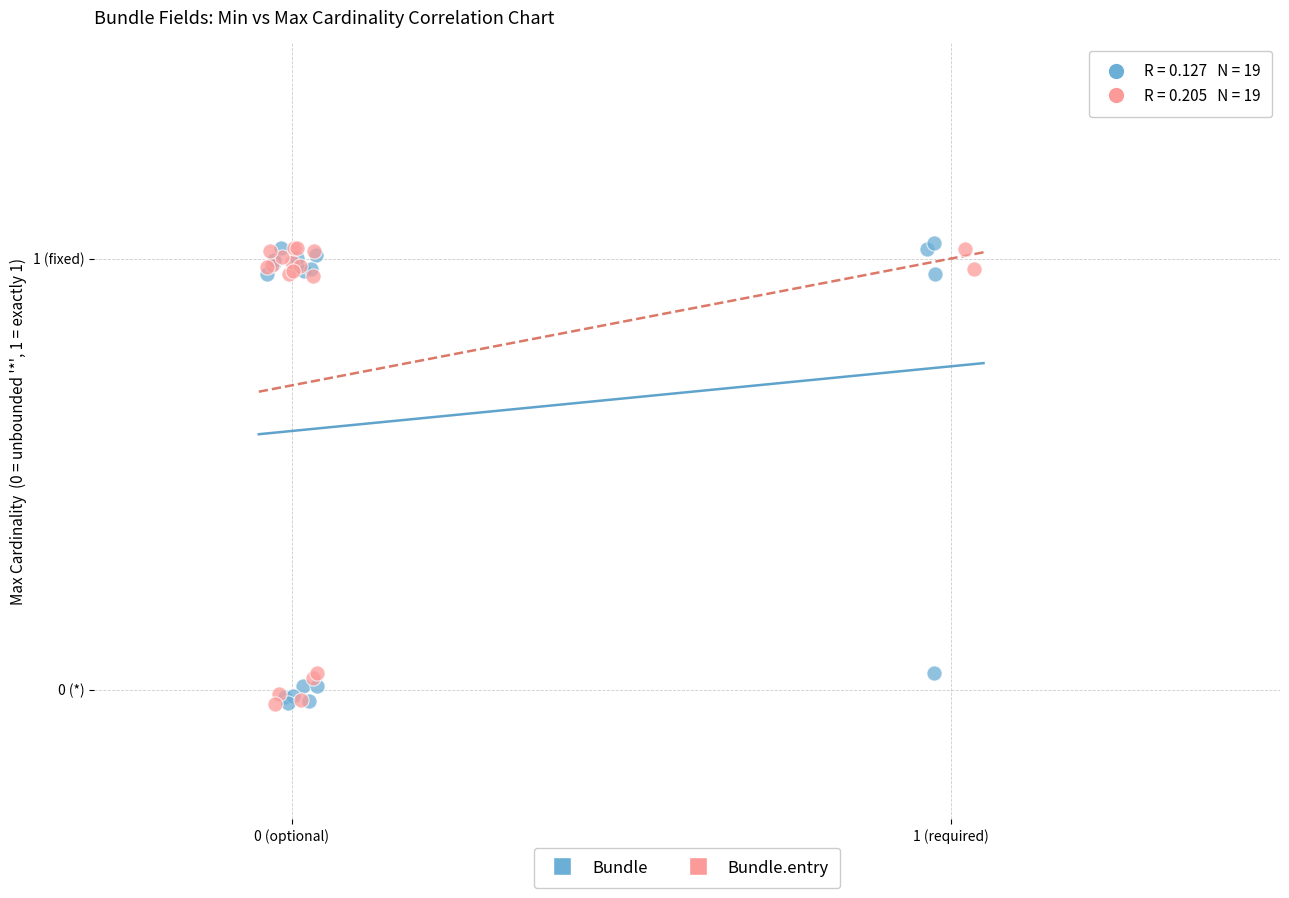

What are all the series names shown in the legend?

Bundle, Bundle.entry